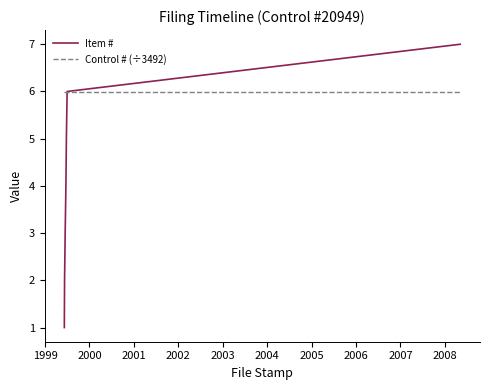

Is this an area chart (filled region under the line)?

No